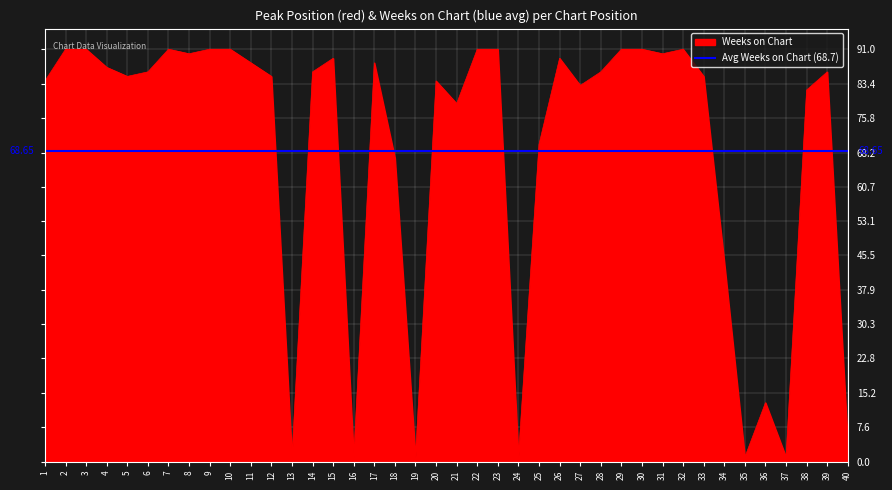

What is the value of the 38th point from the left?

82